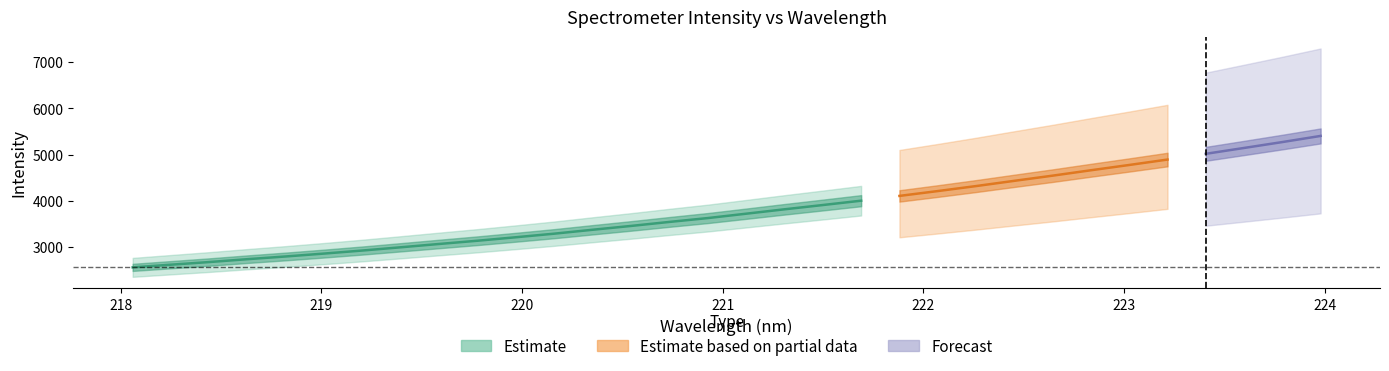

True or false: x and y cross at least once.

False